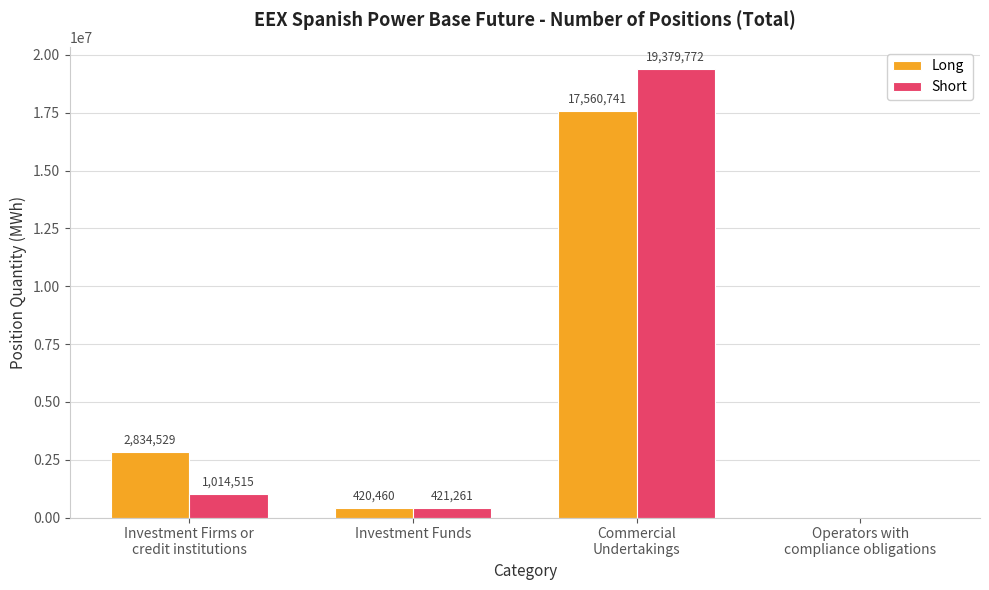

The value of Long at Investment Funds is 420460. True or false?

True